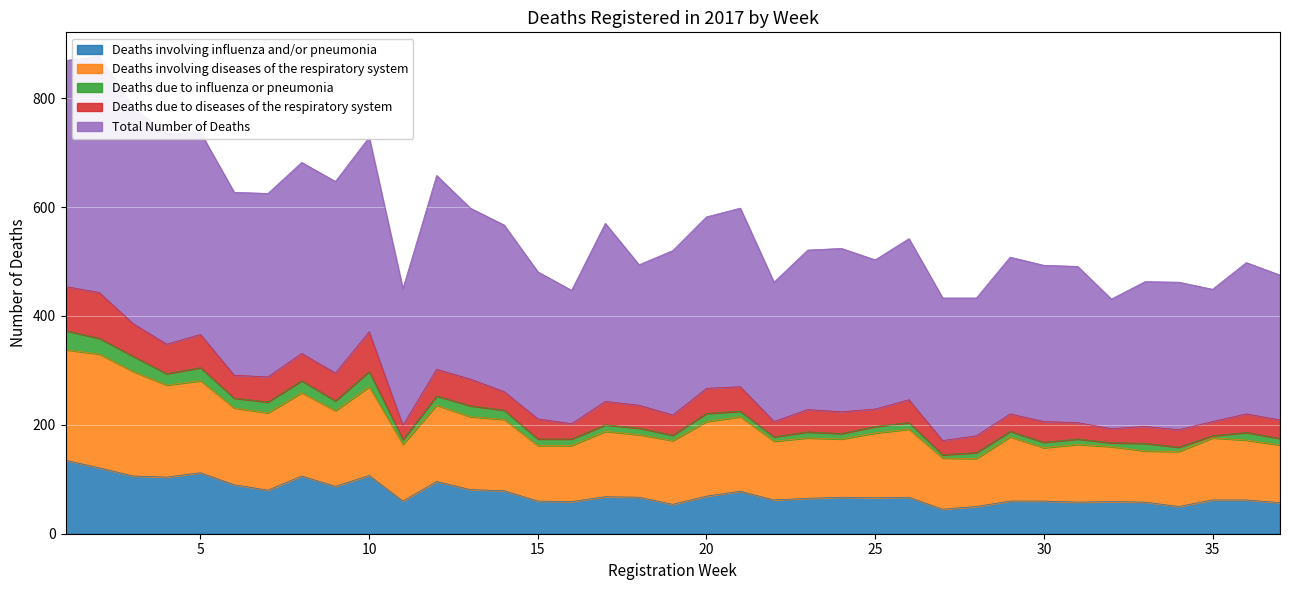

What is the lowest value of the Deaths involving influenza and/or pneumonia series?

45